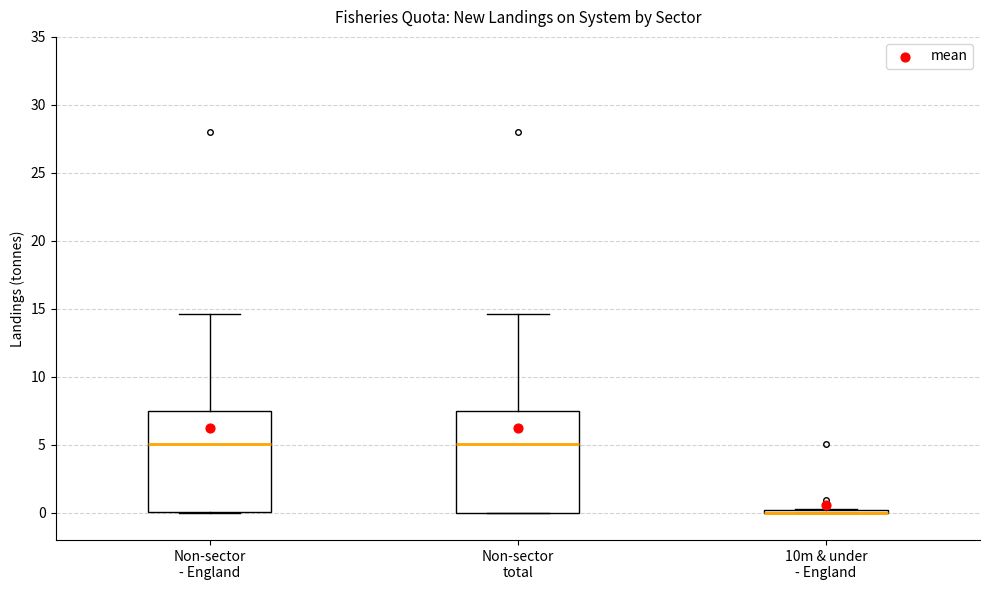

Reading left to right, transcribe this box plot: for each box, give where its median line is, the range the box spans, and where its two whiskers end, as read against the y-axis. The values are not printed on the chart, so give them approximately, as read against the axis.

Non-sector - England: median 5.0, box 0.0 to 7.5, whiskers 0.0 to 14.5
Non-sector total: median 5.0, box 0.0 to 7.5, whiskers 0.0 to 14.5
10m & under - England: box collapsed to a line at 0.0, whiskers 0.0 to 0.5